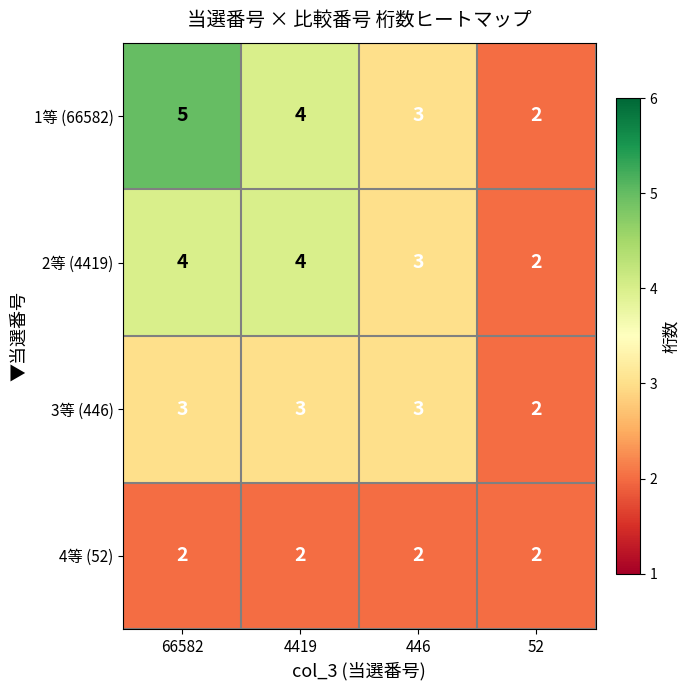

Reading right to left, list all the values displayed in this chart.

1等 (66582): 52=2	446=3	4419=4	66582=5
2等 (4419): 52=2	446=3	4419=4	66582=4
3等 (446): 52=2	446=3	4419=3	66582=3
4等 (52): 52=2	446=2	4419=2	66582=2